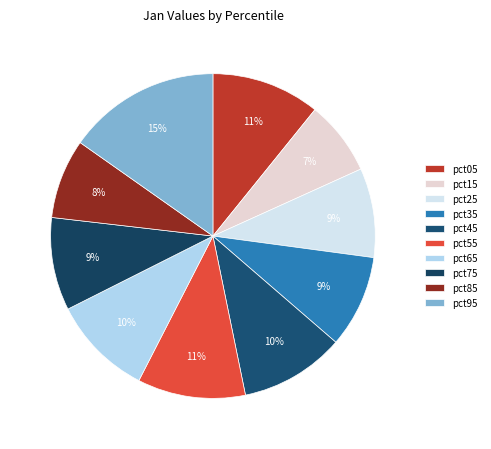

Count the number of slices in the pie.

10